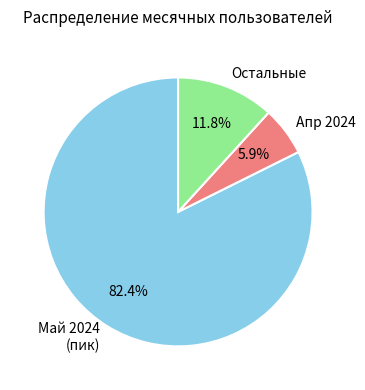

Is there a majority slice in this chart?

Yes